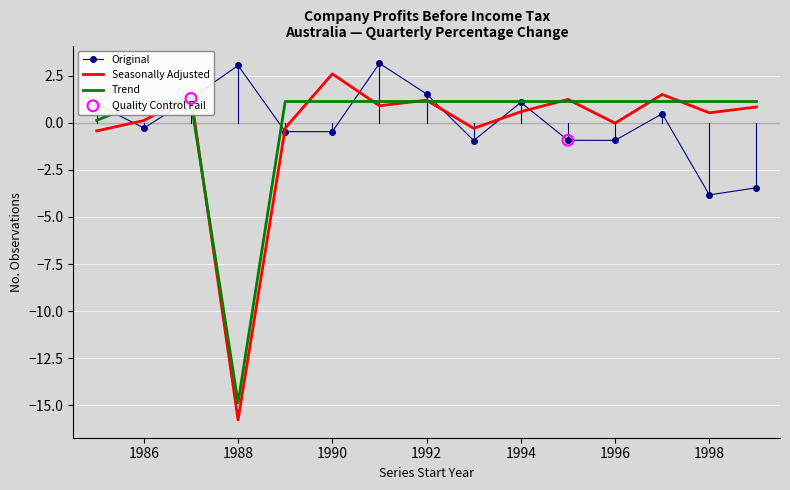

At which label does Seasonally Adjusted reach its peak?

1990